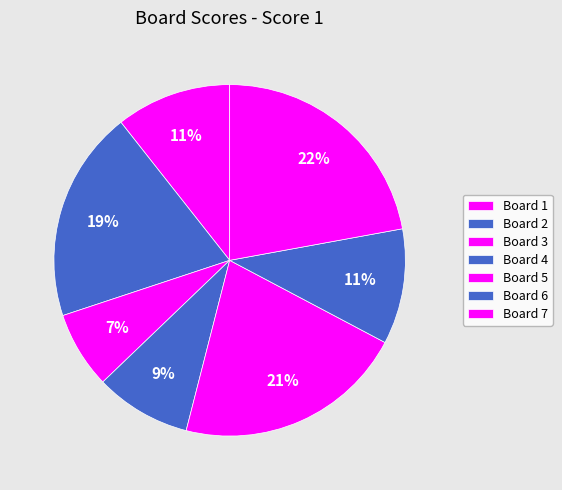

Does any single category account for the majority?

No